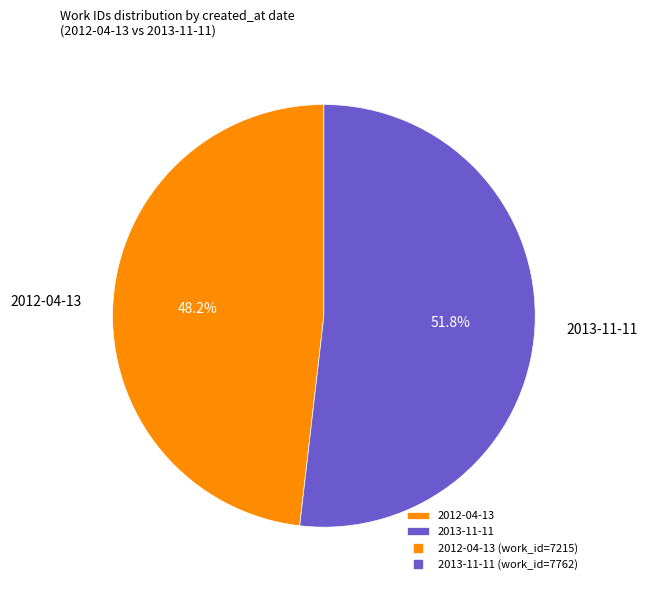

Which category accounts for the majority?

2013-11-11